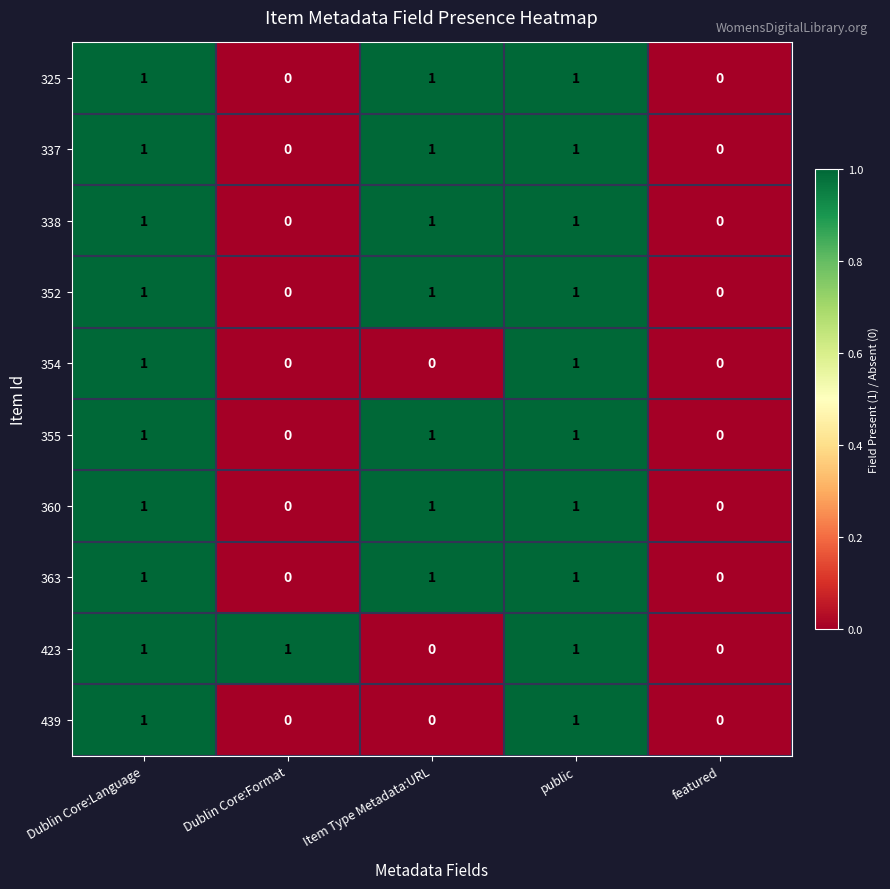

How many 354 values are between 0 and 1?

5